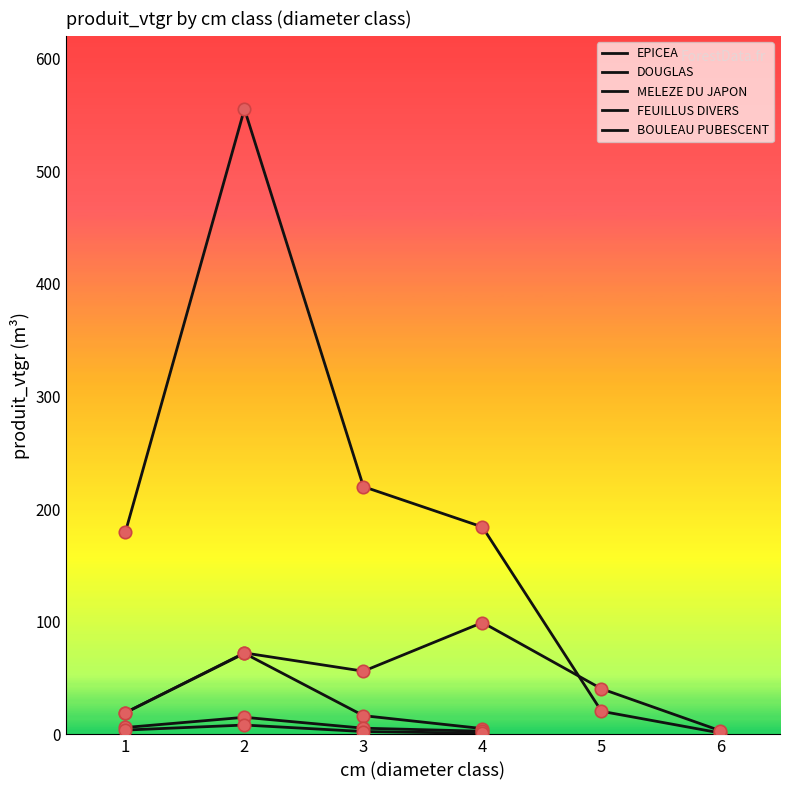

Which series contains the lowest Y value?

EPICEA